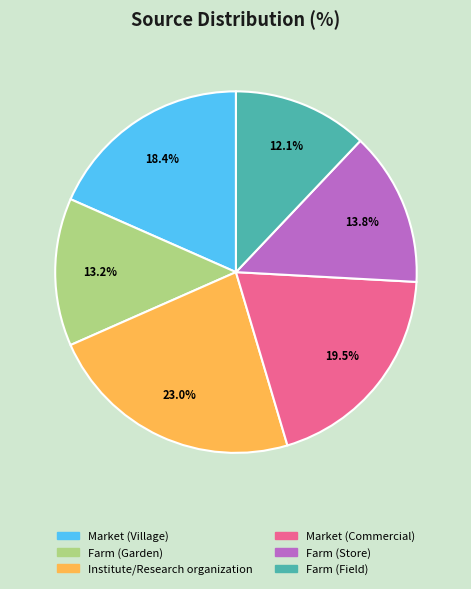

Approximately how many times larger is the value at Farm (Garden) compared to Institute/Research organization?

0.6